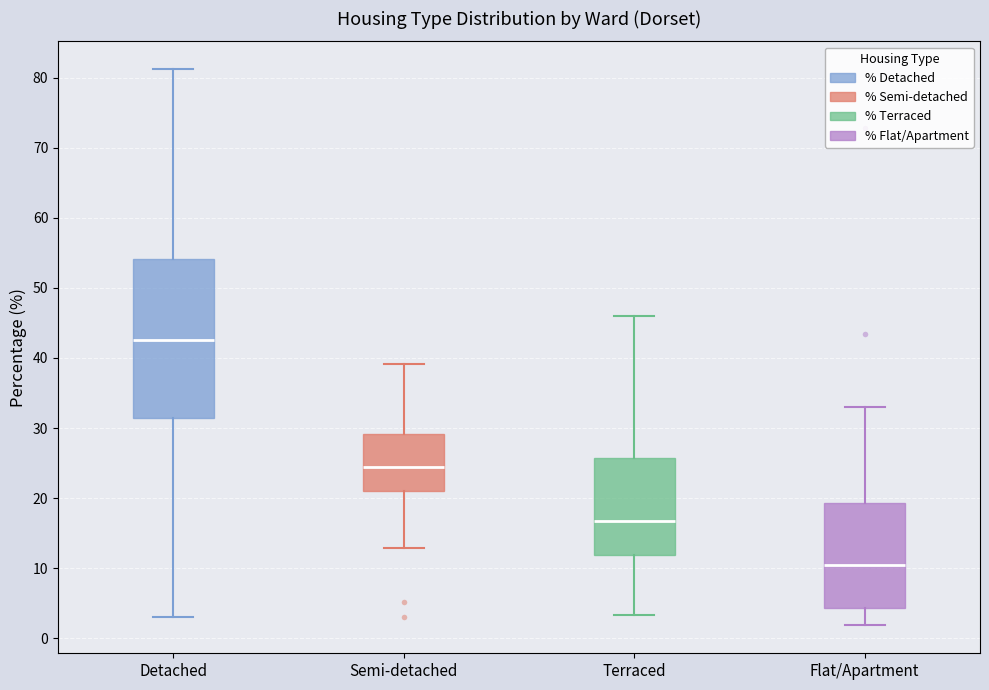

Where is the upper edge of the box for Terraced on the y-axis? The values are not printed on the chart, so give them approximately, as read against the axis.

26